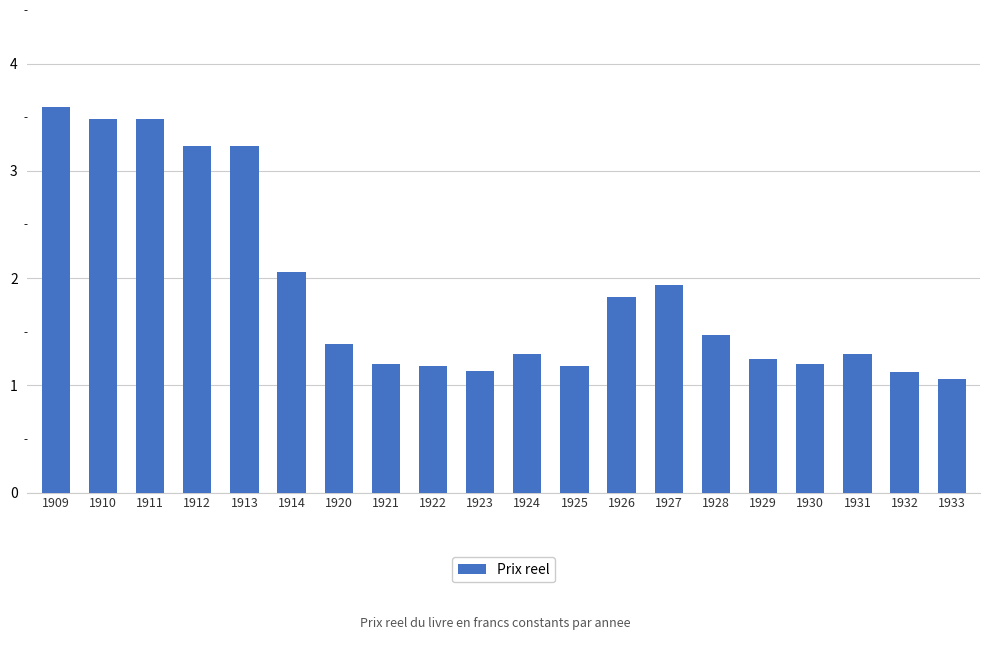

Reading left to right, transcribe all the data shown in this chart.

3.6	3.5	3.5	3.2	3.2	2.1	1.4	1.2	1.2	1.1	1.3	1.2	1.8	1.9	1.5	1.2	1.2	1.3	1.1	1.1